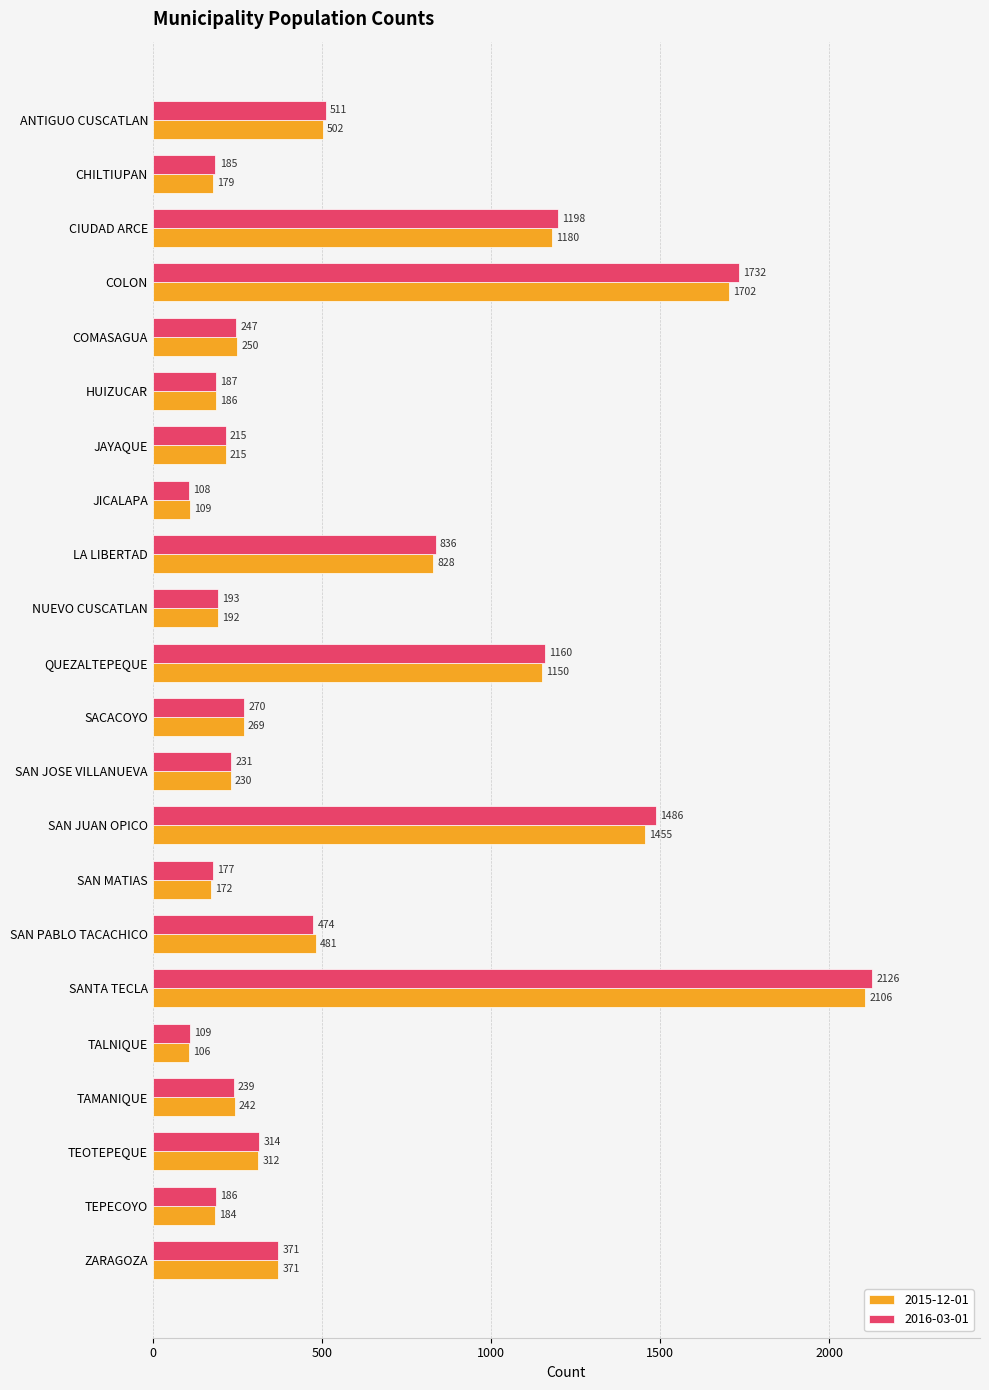

What is the approximate value of 2015-12-01 at TEOTEPEQUE?

312